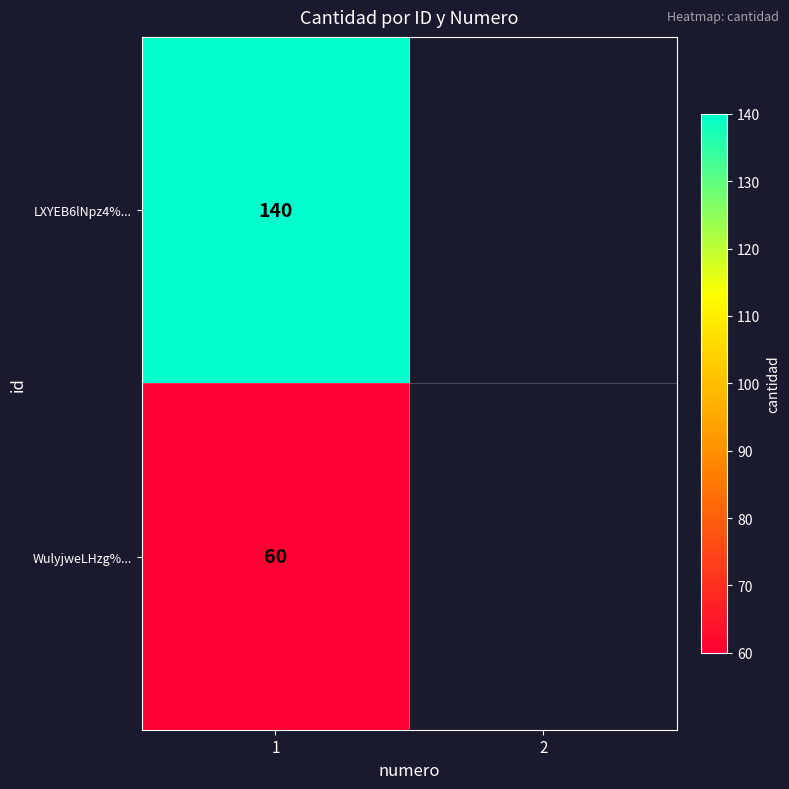

True or false: LXYEB6lNpz4%... has a value of 140 at 1.

True